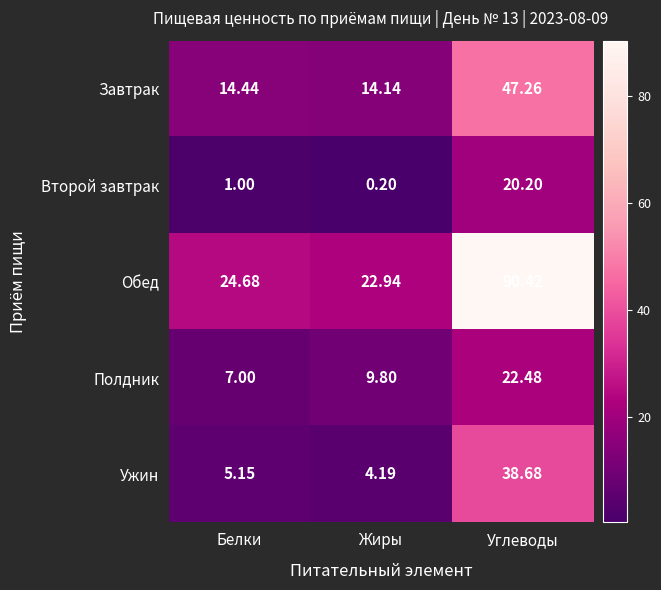

Which category has the highest value in the Полдник series?

Углеводы